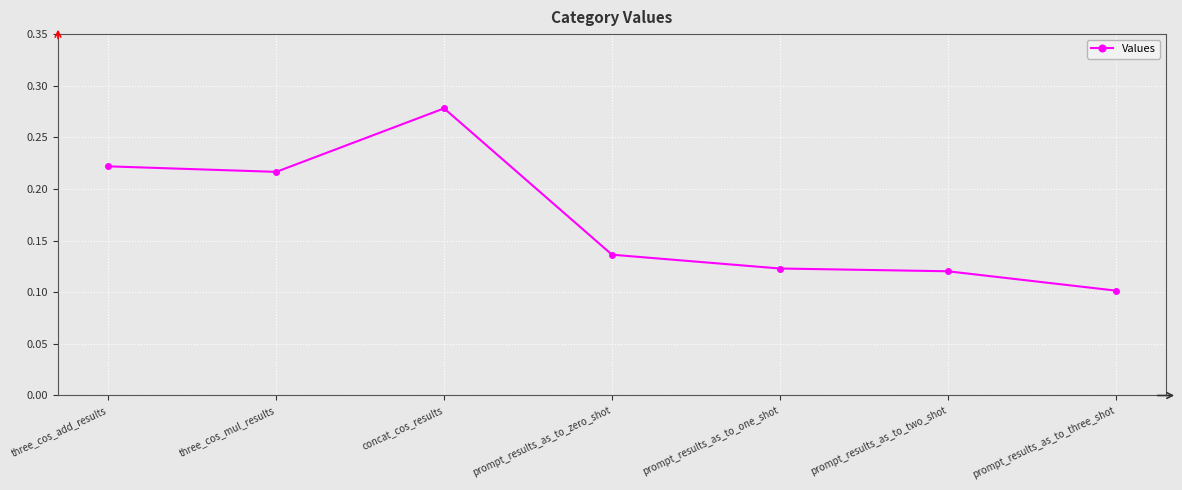

Where is the data nearest to the value 0?

prompt_results_as_to_three_shot